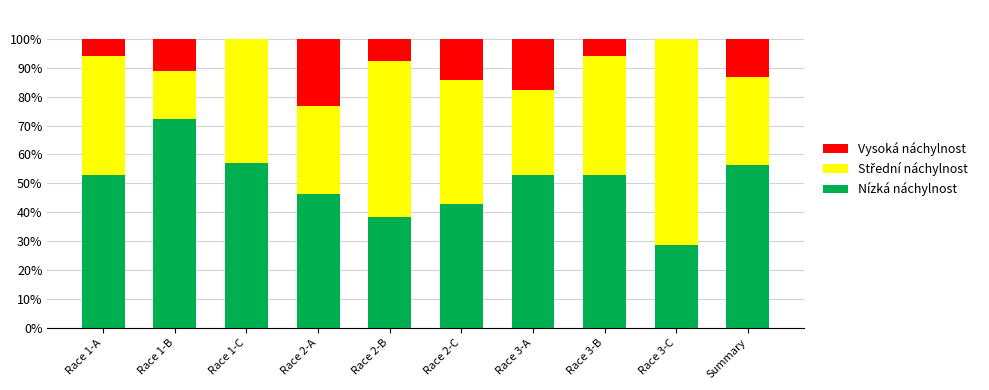

Reading left to right, transcribe the values for Nízká náchylnost.

Race 1-A=52.9	Race 1-B=72.2	Race 1-C=57.1	Race 2-A=46.2	Race 2-B=38.5	Race 2-C=42.9	Race 3-A=52.9	Race 3-B=52.9	Race 3-C=28.6	Summary=56.5